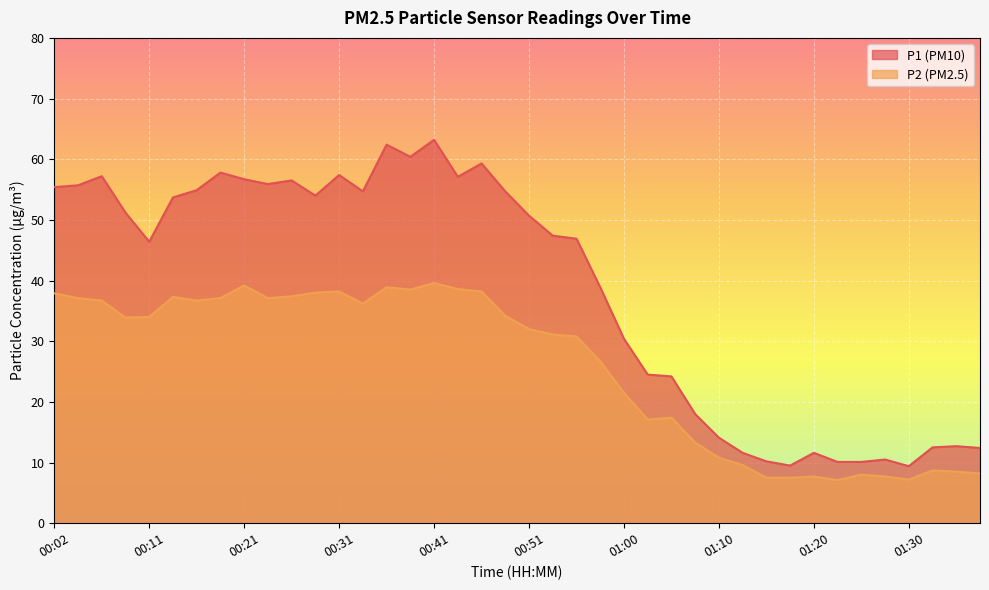

Which label corresponds to the largest value in the chart?

00:41